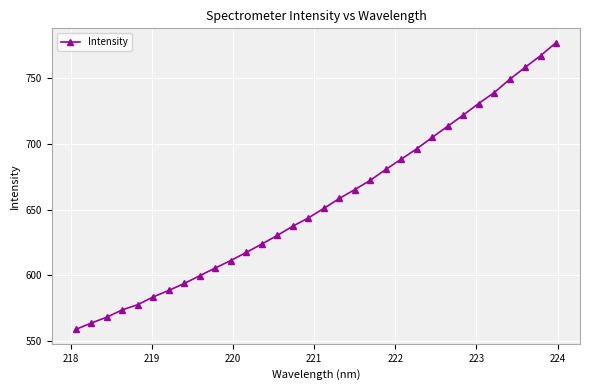

True or false: the data has more than 2 interior local peaks.

False